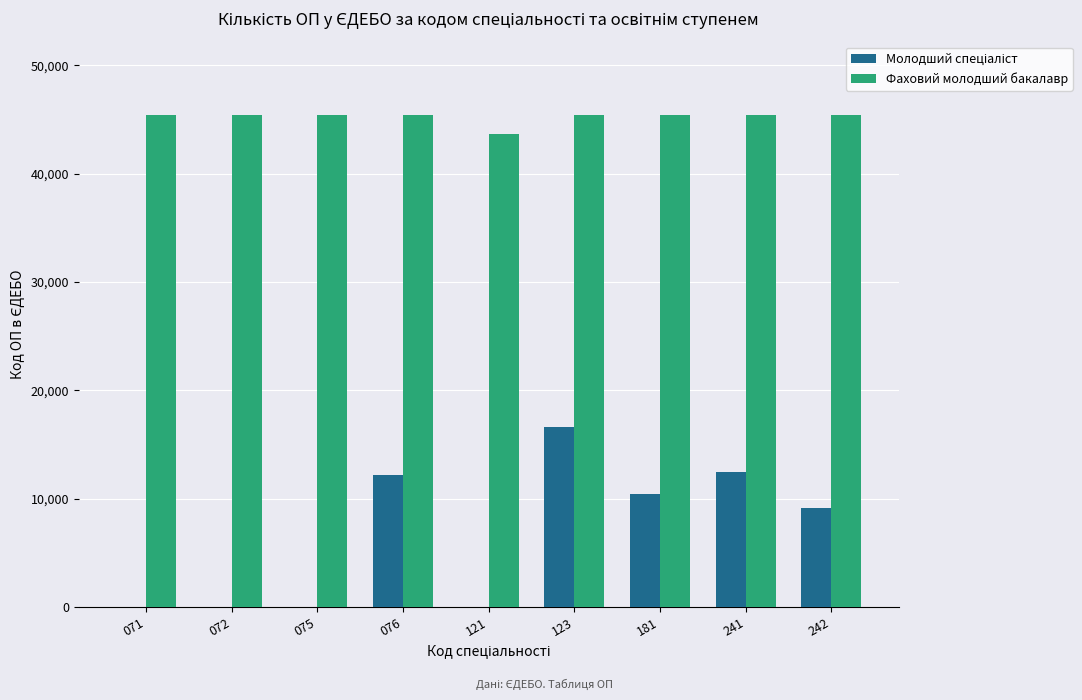

True or false: Фаховий молодший бакалавр has a value of 10283 at 242.

False